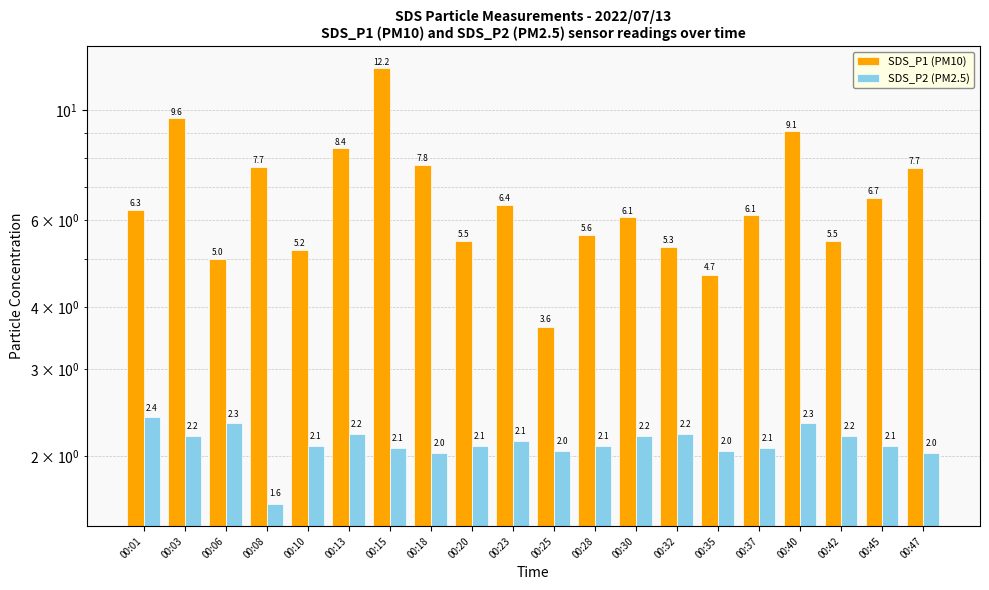

What is the sum of all SDS_P2 (PM2.5) values?

42.6